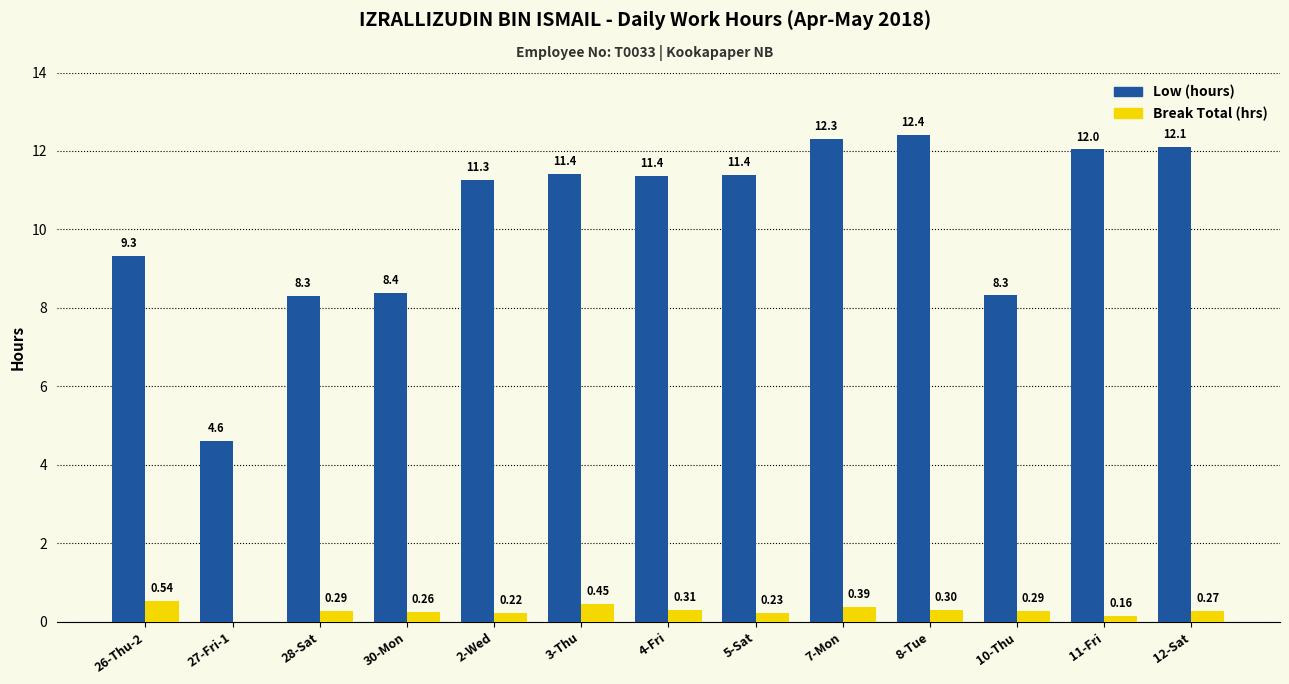

Which series changed the most between 26-Thu-2 and 27-Fri-1?

Low (hours)